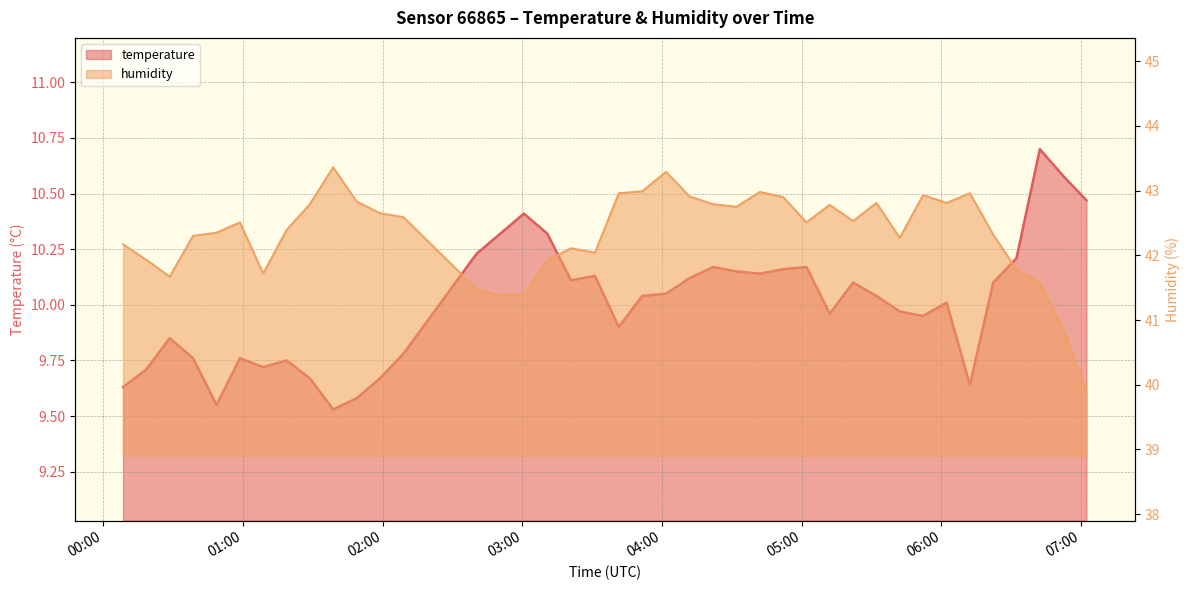

How many lines are shown in the chart?

2